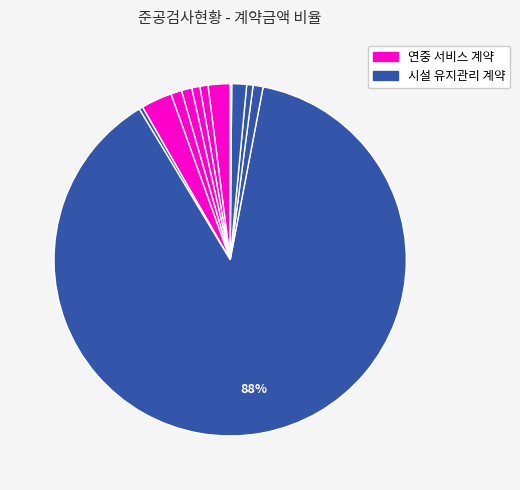

How many slices are in this pie chart?

12